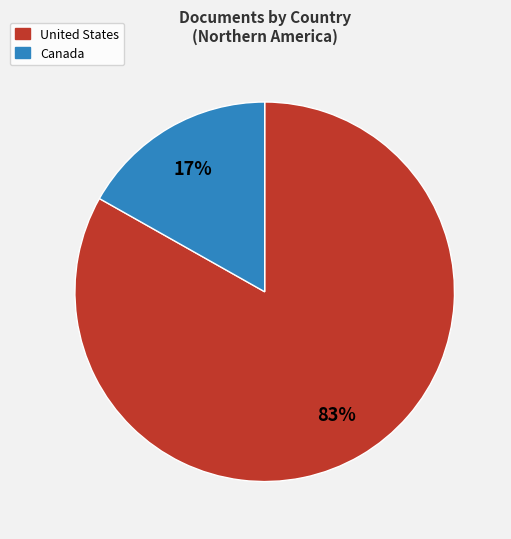

What is the smallest slice in the pie chart?

Canada